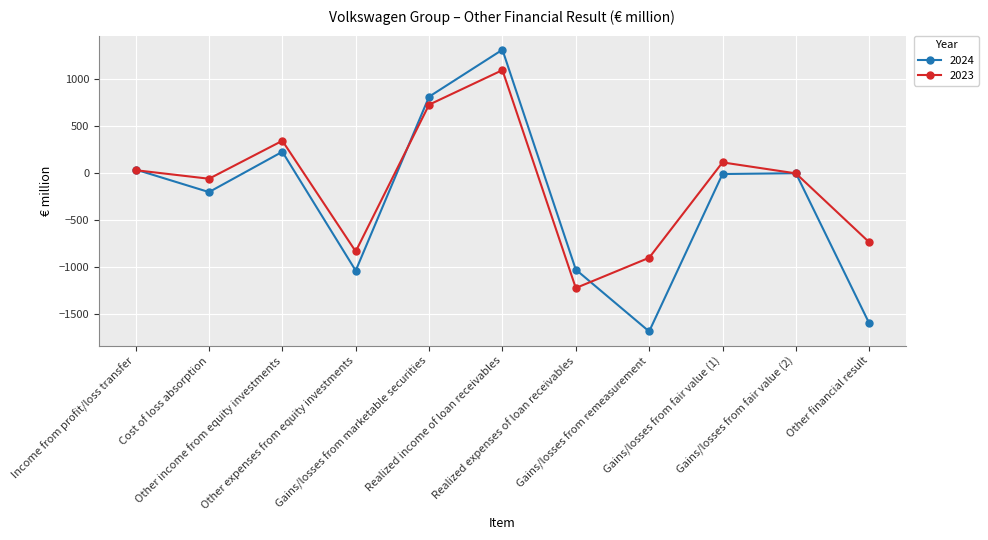

What is the total value across all series at Cost of loss absorption?

-268